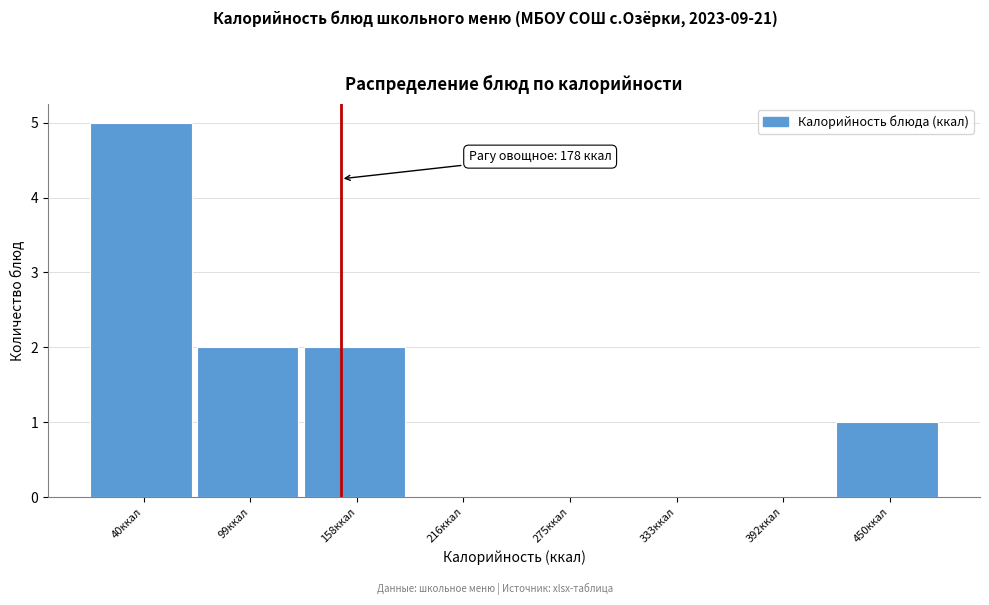

Reading left to right, what are all the values shown in this chart?

40ккал=5	99ккал=2	158ккал=2	216ккал=0	275ккал=0	333ккал=0	392ккал=0	450ккал=1